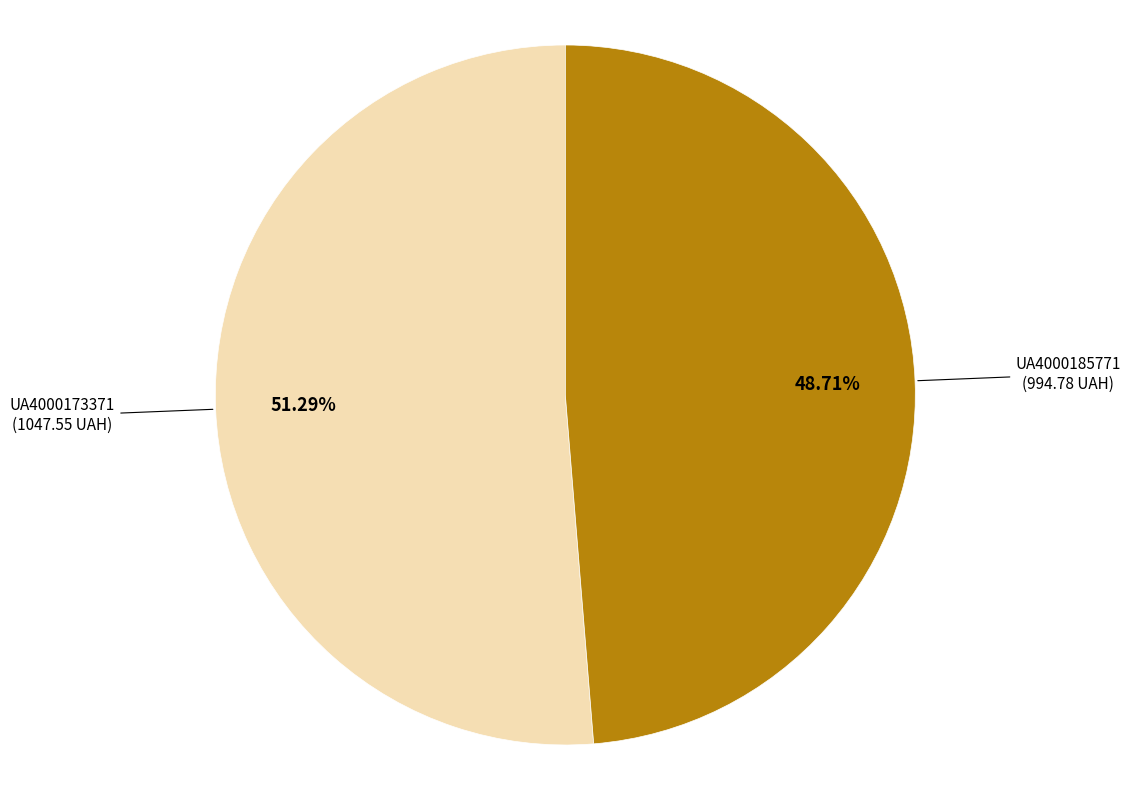

True or false: UA4000185771 accounts for 62% of the total.

False